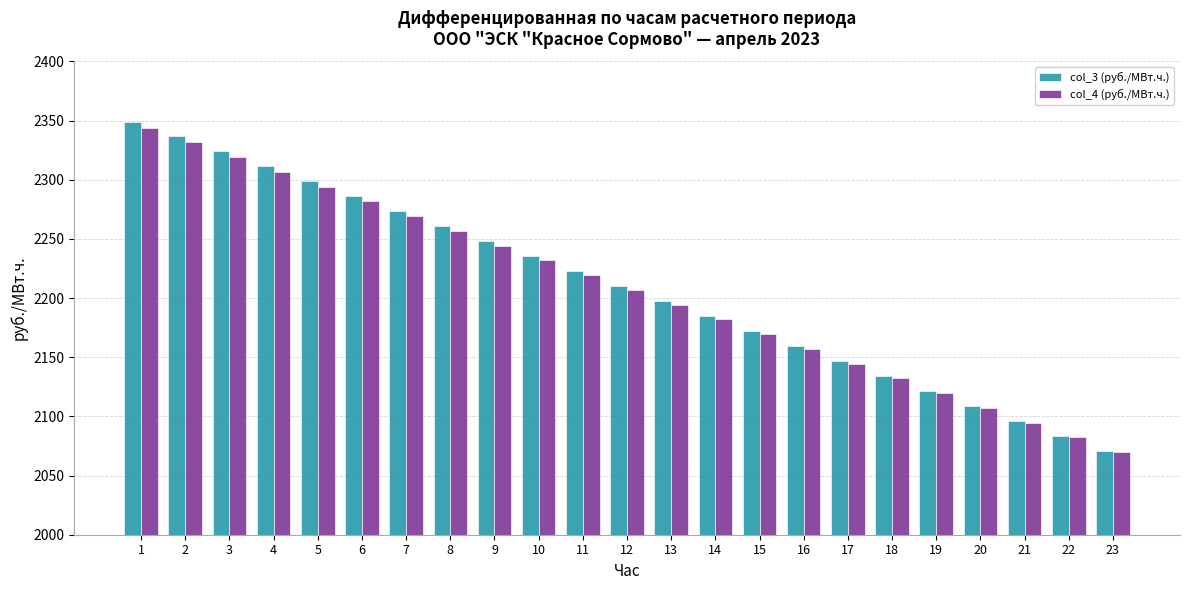

Are the bars horizontal?

No